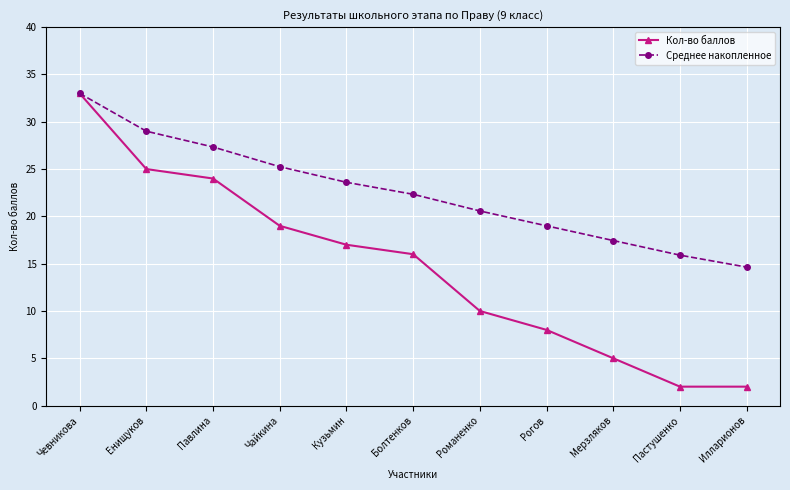

At which category is the sum across all series the highest?

Чевникова